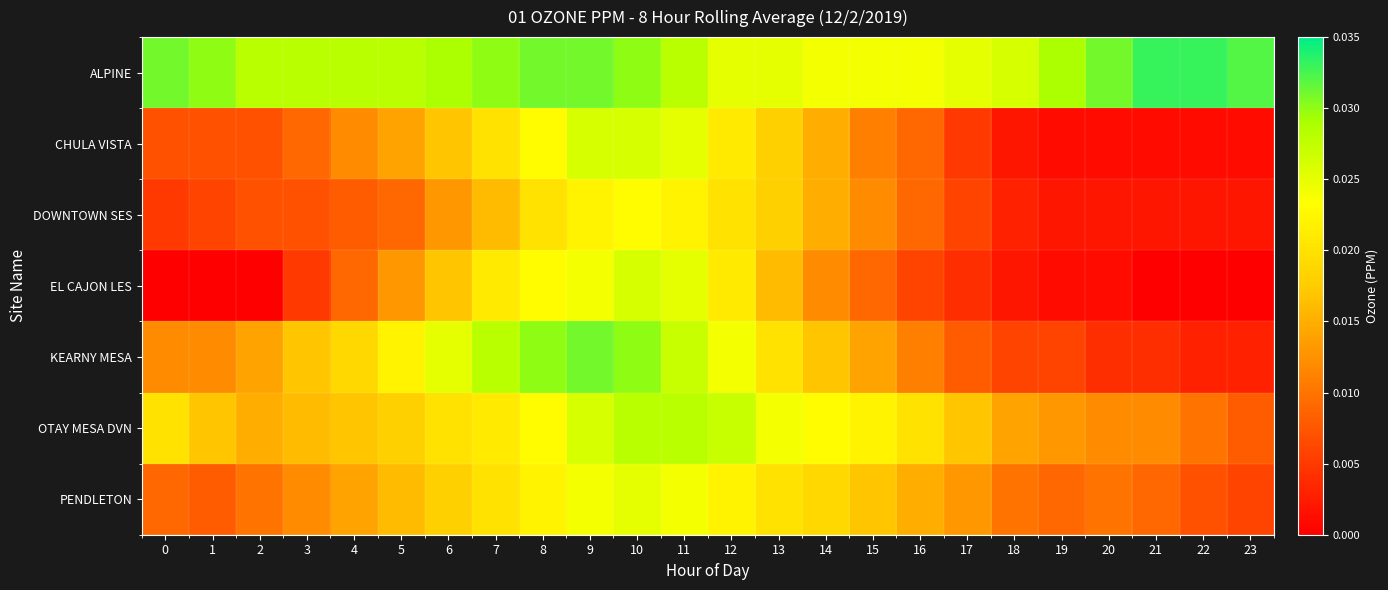

Which series changed the most between 18 and 19?

ALPINE